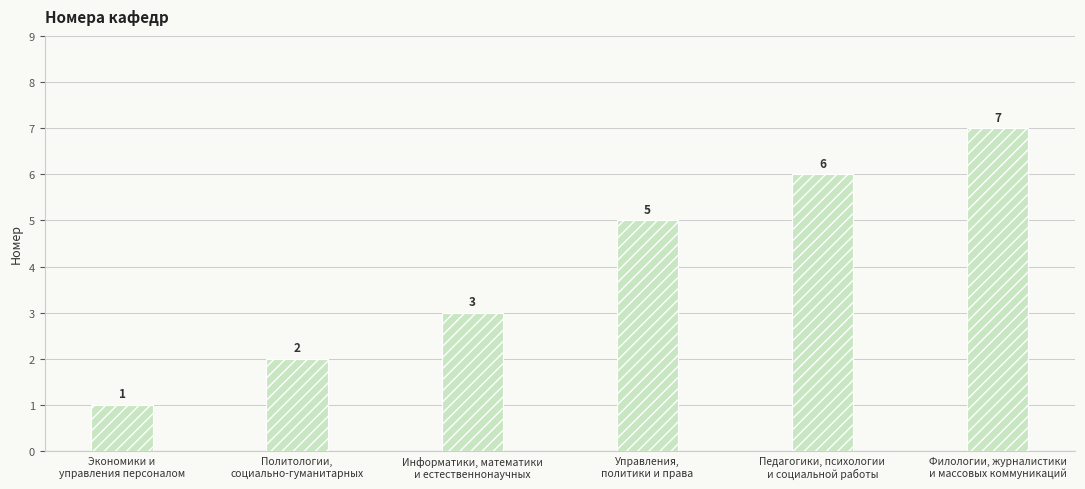

How many bars are there in total?

6